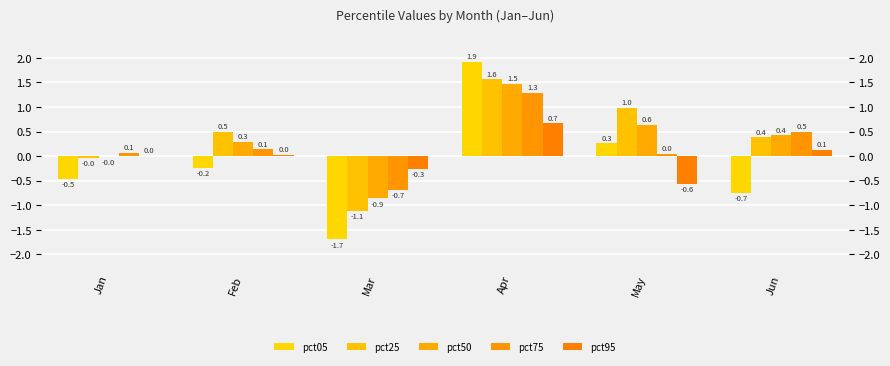

What value does the pct50 series have at Apr?

1.5